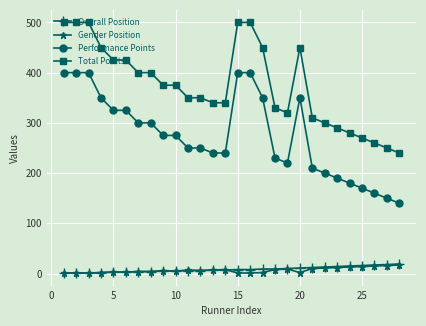

Which series has the largest total across all categories?

Total Points